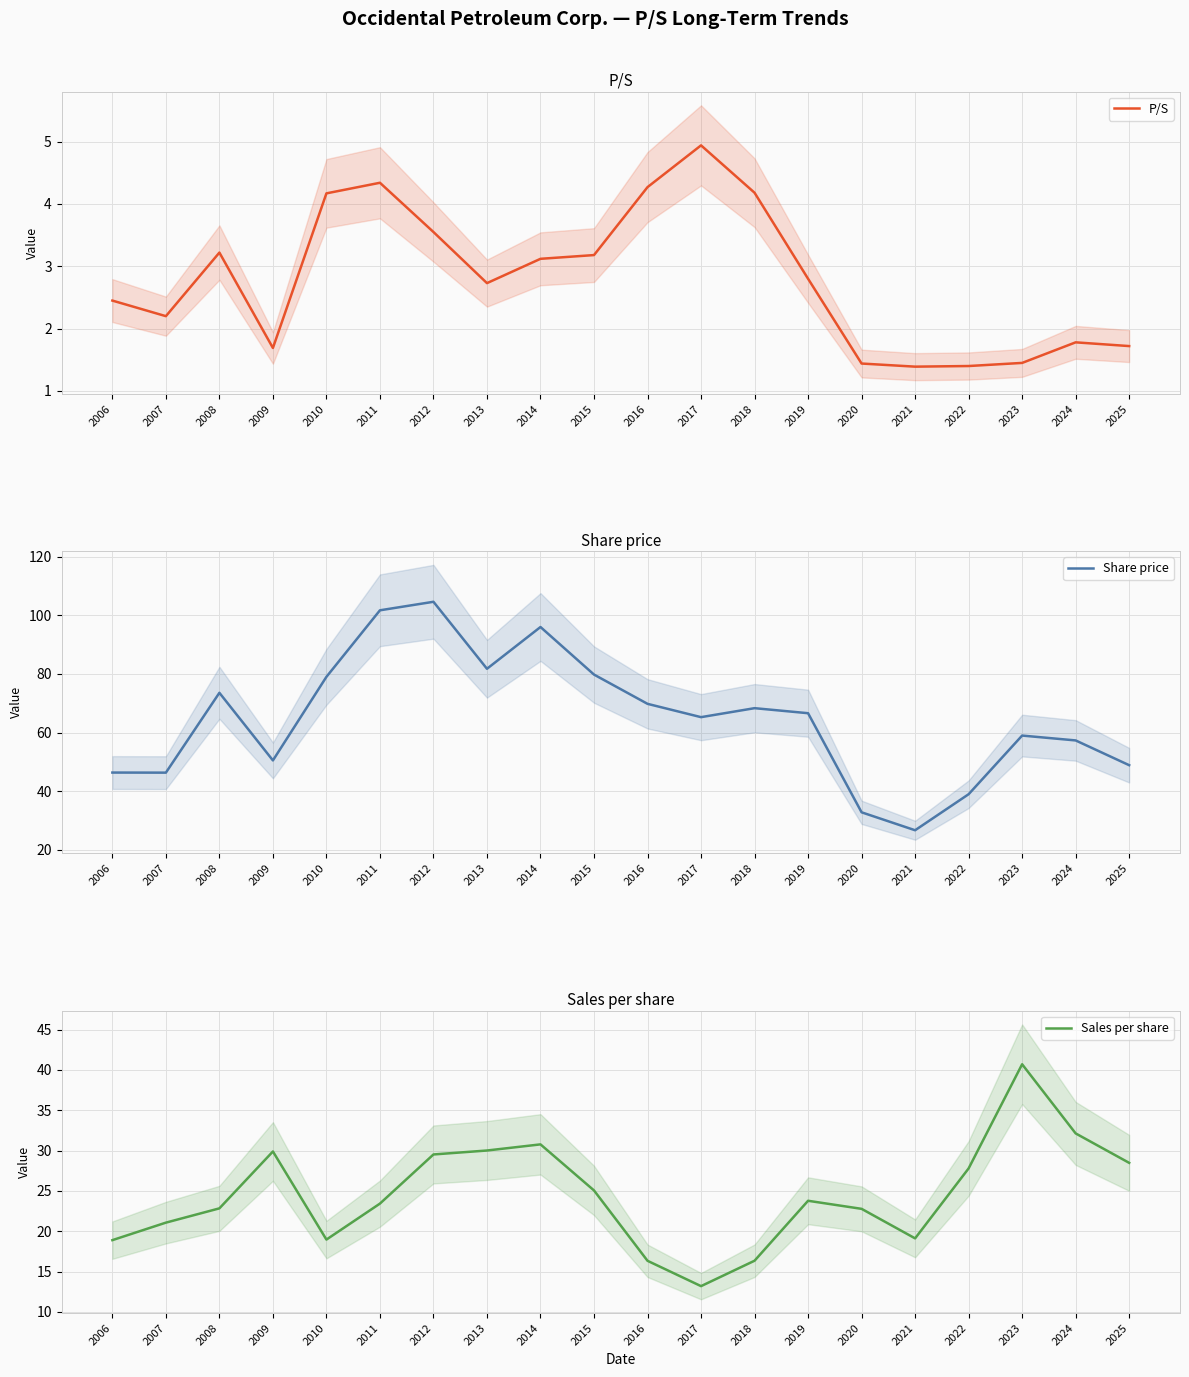

At which category does Share price reach its first local peak?

2008